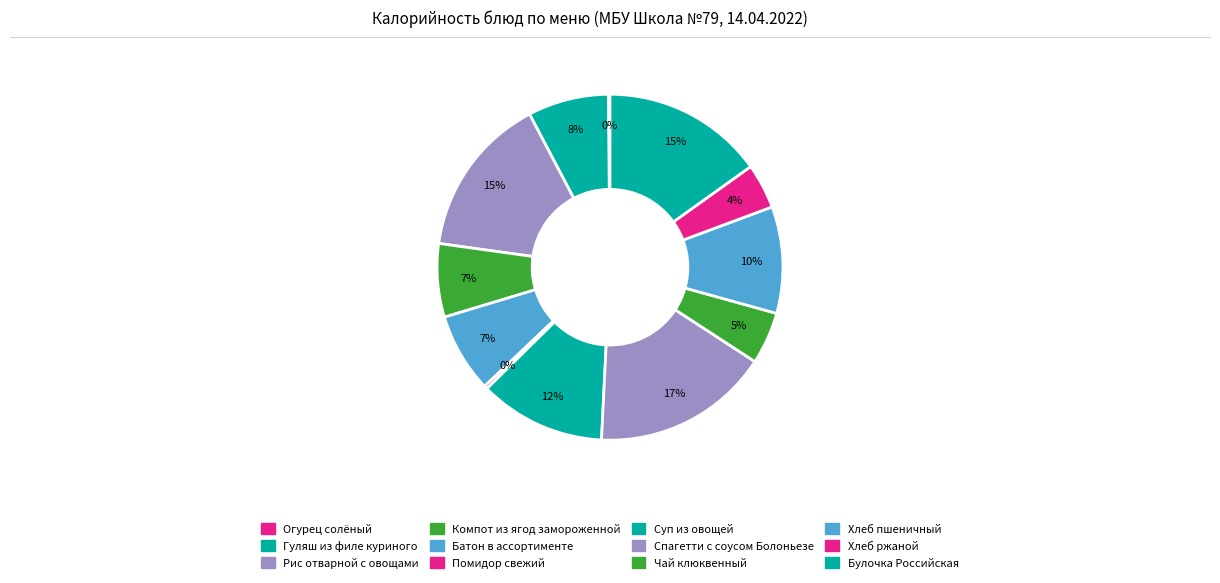

Rank the categories by value from highest to lowest.

Спагетти с соусом Болоньезе, Булочка Российская, Рис отварной с овощами, Суп из овощей, Хлеб пшеничный, Гуляш из филе куриного, Батон в ассортименте, Компот из ягод замороженной, Чай клюквенный, Хлеб ржаной, Помидор свежий, Огурец солёный